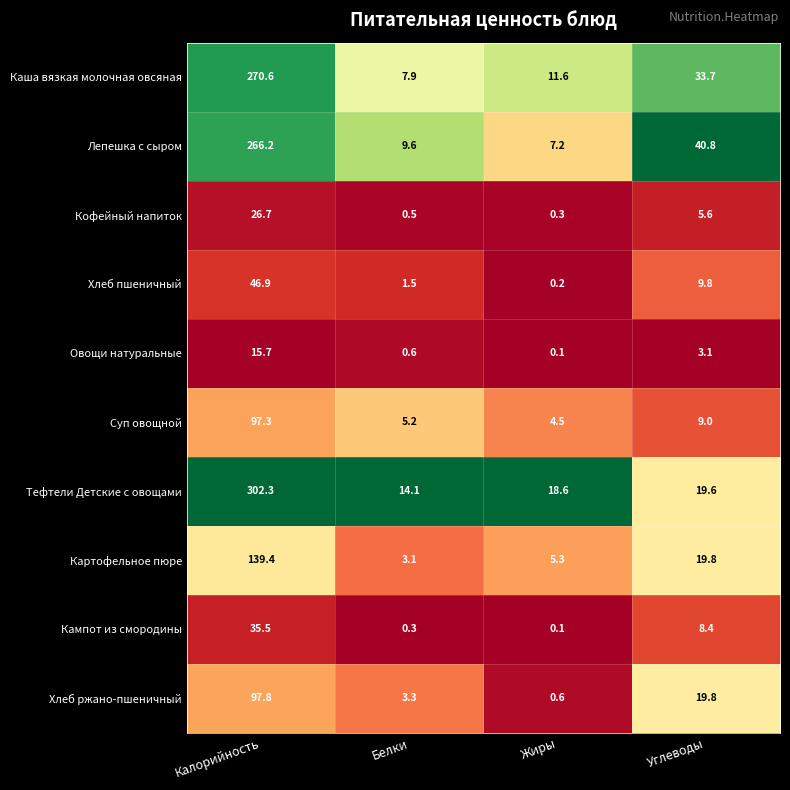

Rank the series by their maximum value, from lowest to highest.

Овощи натуральные, Кофейный напиток, Кампот из смородины, Хлеб пшеничный, Суп овощной, Хлеб ржано-пшеничный, Картофельное пюре, Лепешка с сыром, Каша вязкая молочная овсяная, Тефтели Детские с овощами